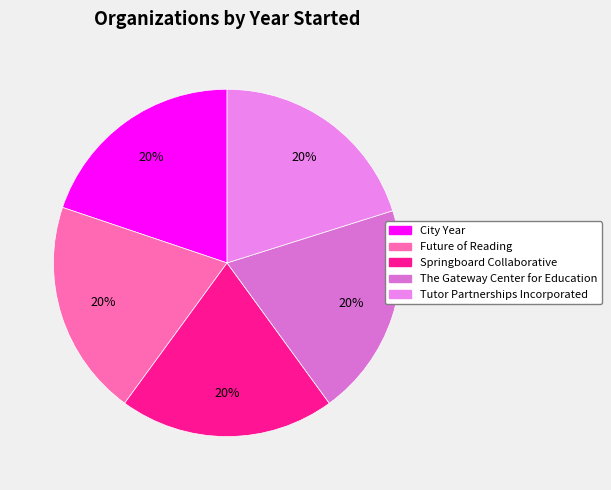

Do Springboard Collaborative and The Gateway Center for Education together represent more than half of the pie?

No